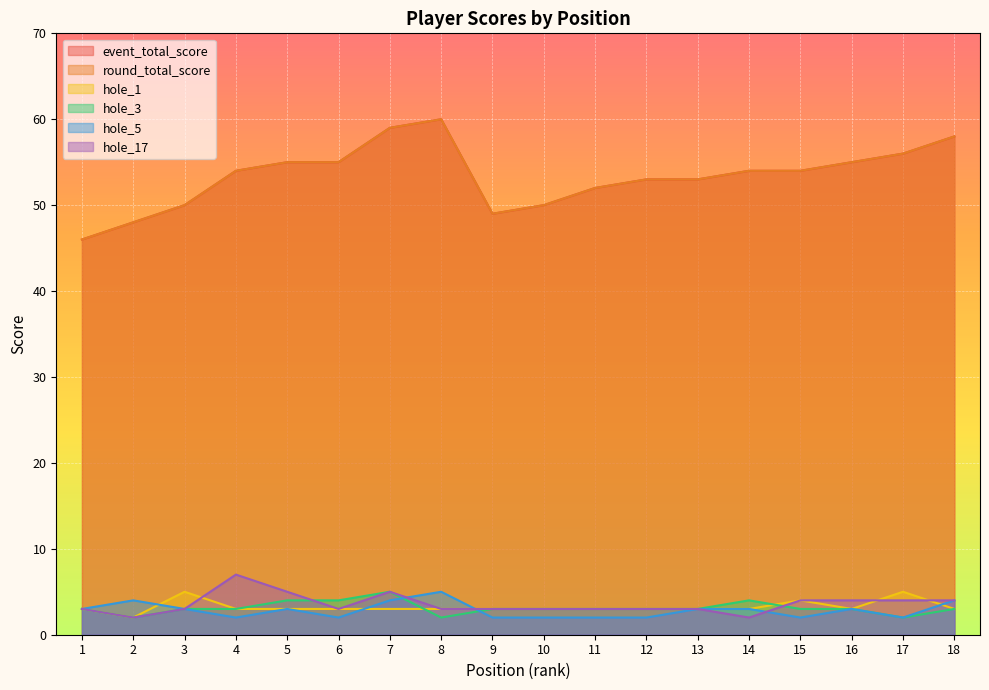

Which series has the largest total across all categories?

event_total_score